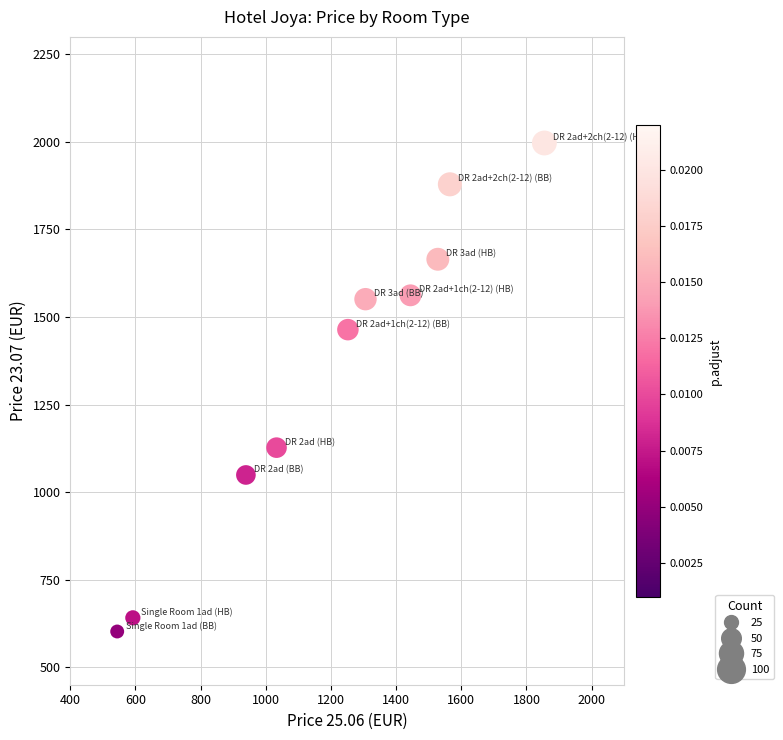

What is the average Y value?

1354